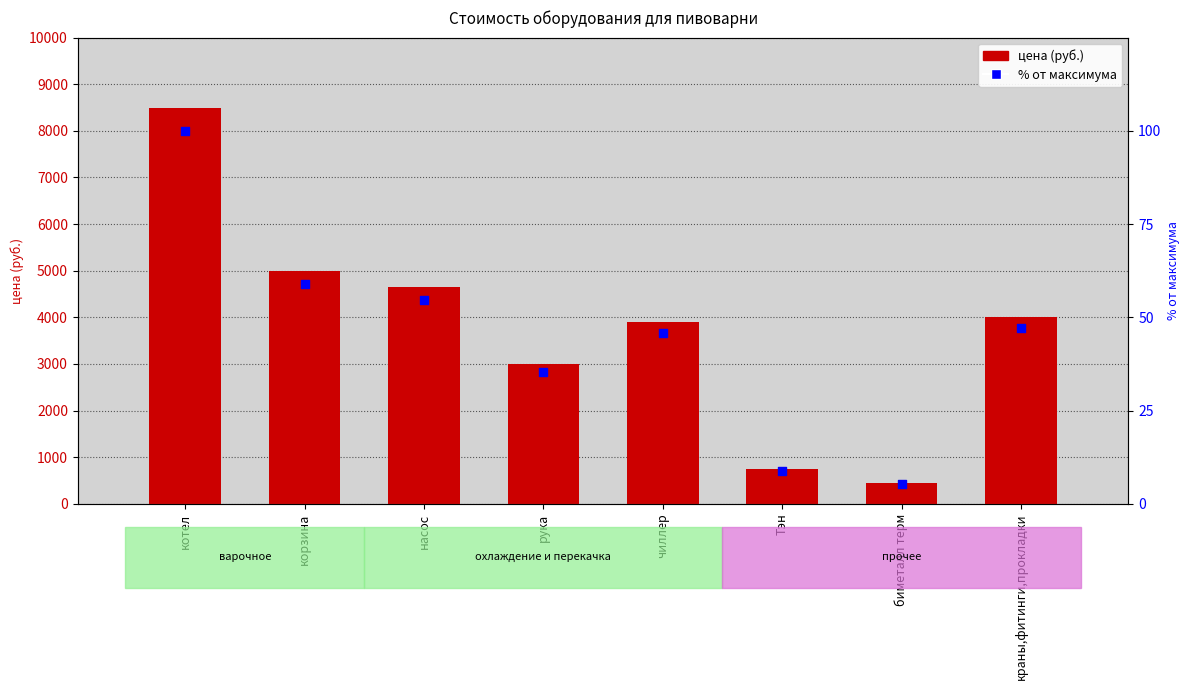

What are all the series names shown in the legend?

цена, % от максимума